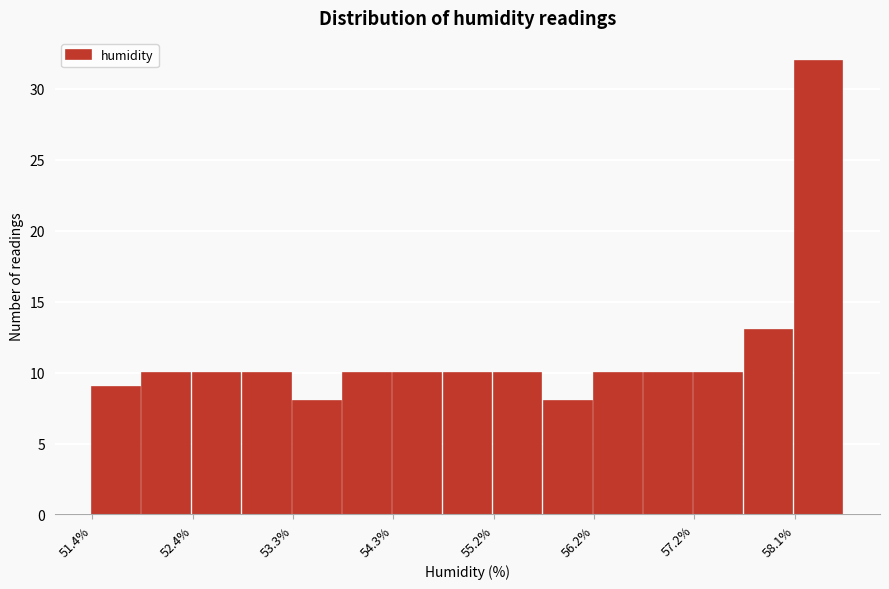

Reading left to right, list every bar in this chart as the range it spans on the x-axis followed by its height. Neither the bar edges nor the heights are printed on the chart, so give them approximately, as read against the axes.

51.40 to 51.88: 9
51.88 to 52.36: 10
52.36 to 52.84: 10
52.84 to 53.32: 10
53.32 to 53.80: 8
53.80 to 54.28: 10
54.28 to 54.76: 10
54.76 to 55.24: 10
55.24 to 55.72: 10
55.72 to 56.20: 8
56.20 to 56.68: 10
56.68 to 57.16: 10
57.16 to 57.64: 10
57.64 to 58.12: 13
58.12 to 58.60: 32